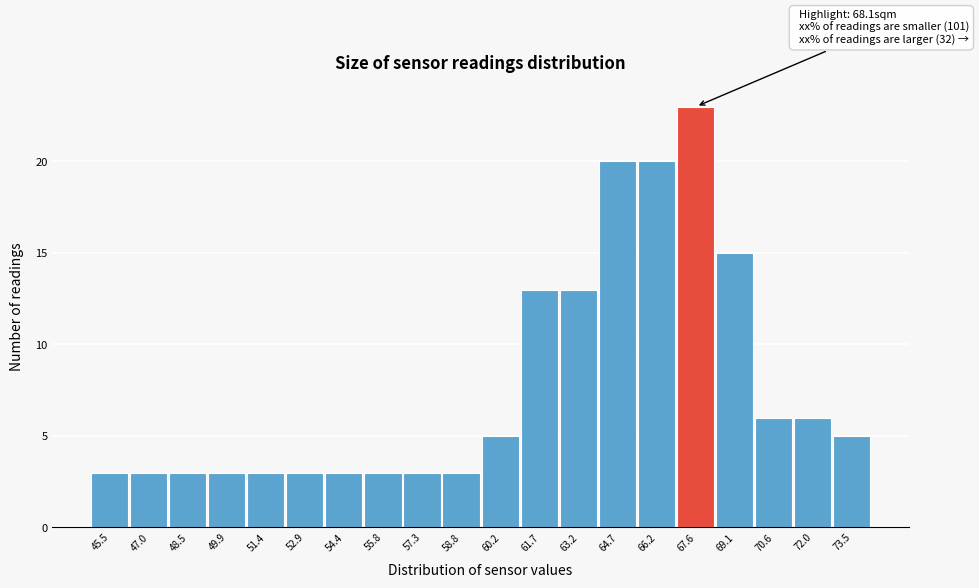

Reading right to left, list all the values displayed in this chart.

73.5=5	72.0=6	70.6=6	69.1=15	67.6=23	66.2=20	64.7=20	63.2=13	61.7=13	60.2=5	58.8=3	57.3=3	55.8=3	54.4=3	52.9=3	51.4=3	49.9=3	48.5=3	47.0=3	45.5=3